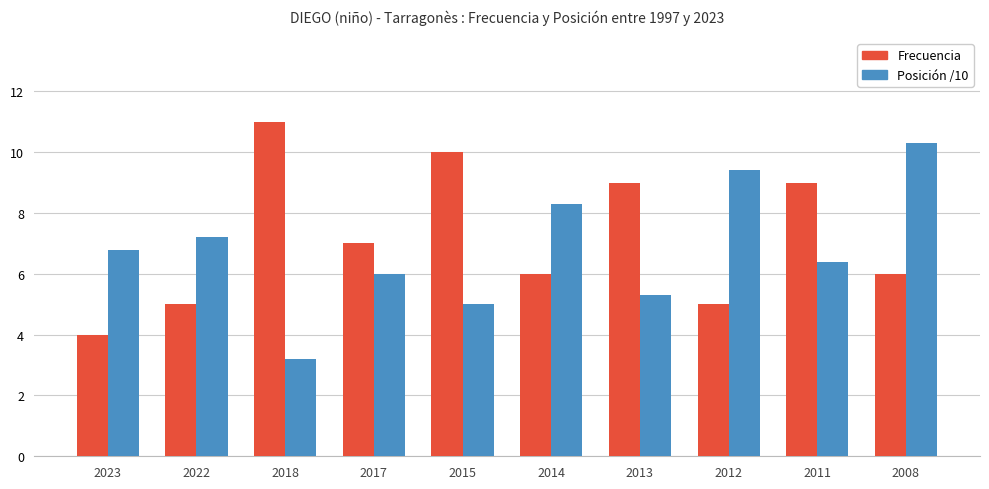

What is the sum of all Frecuencia values?

72.0